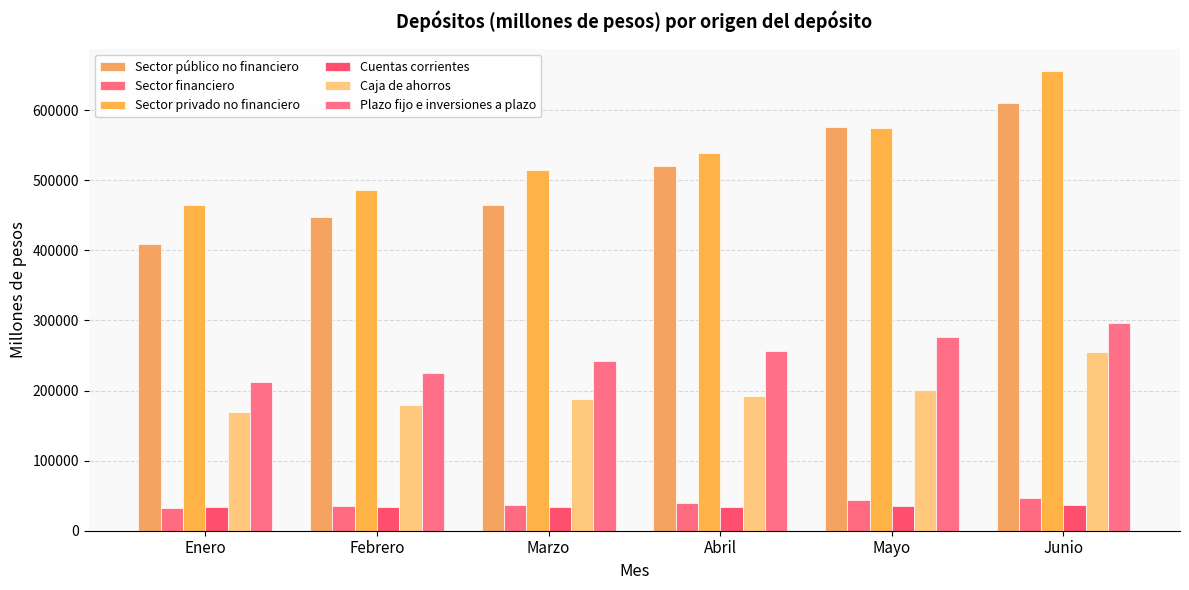

True or false: Sector privado no financiero has a value of 240538.5 at Febrero.

False